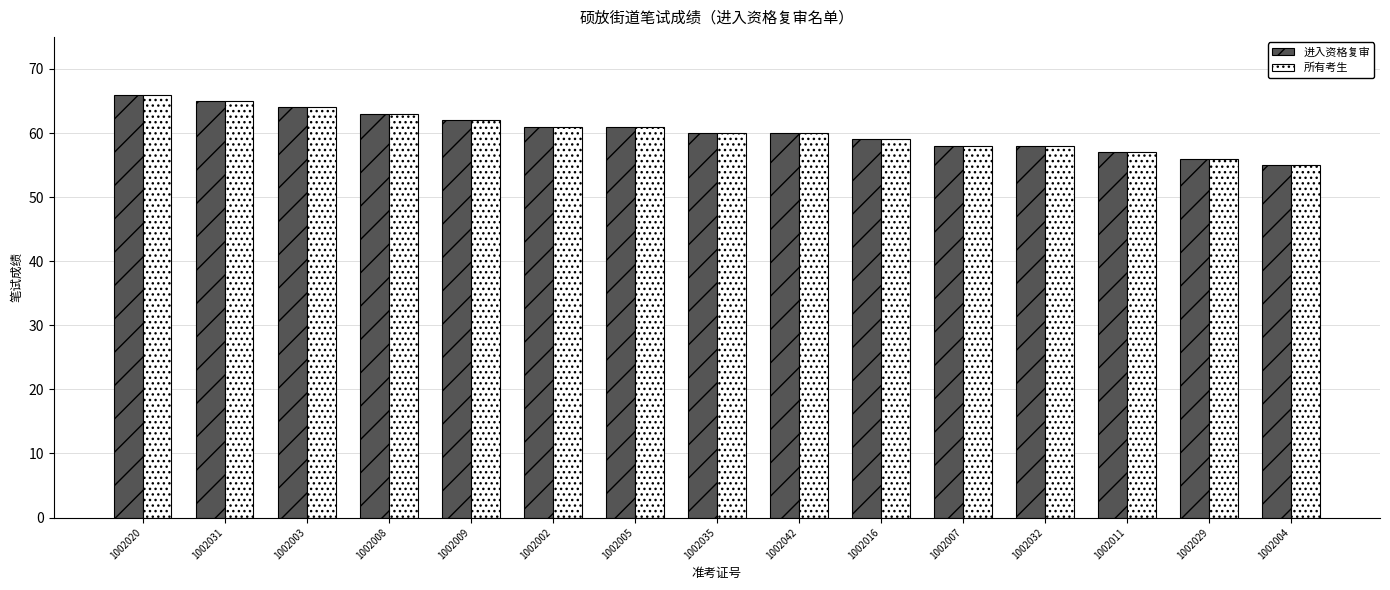

Count the number of categories in the chart.

15